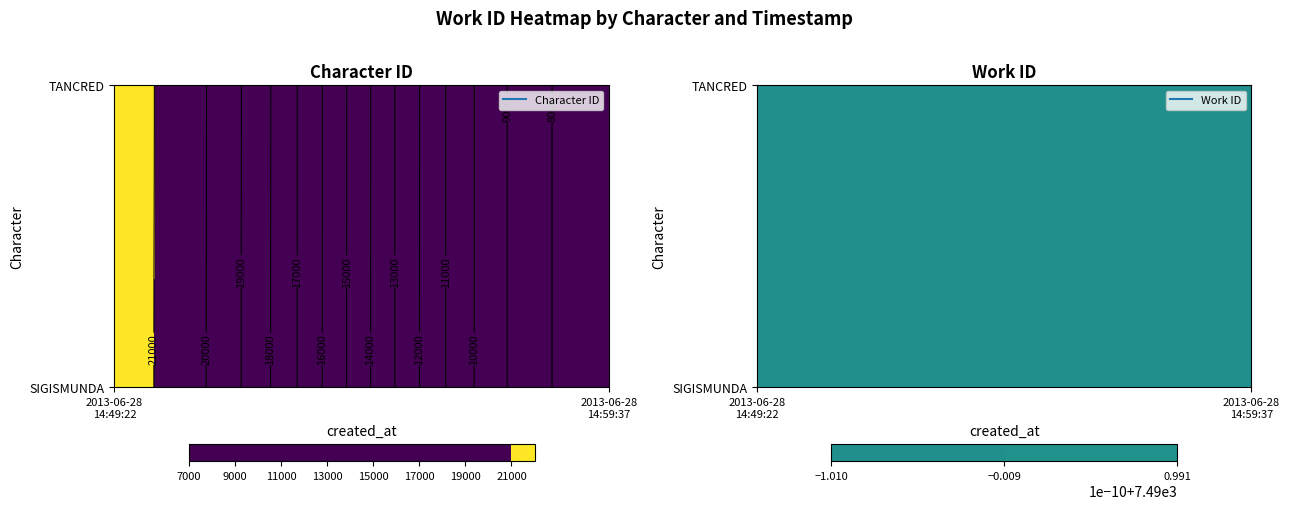

Count the number of data series in this chart.

2